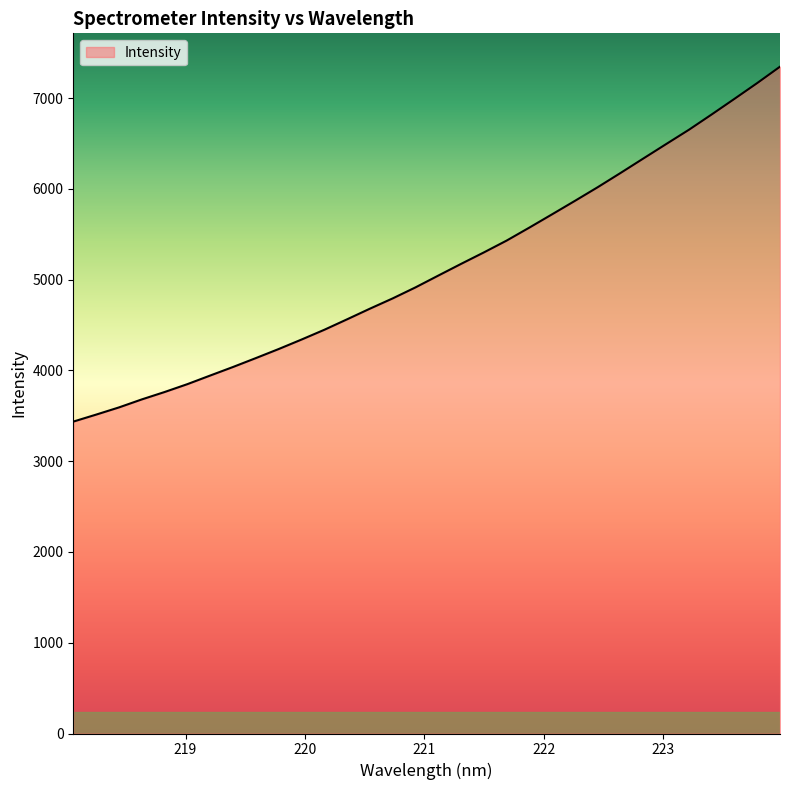

Does the chart have visible grid lines?

No